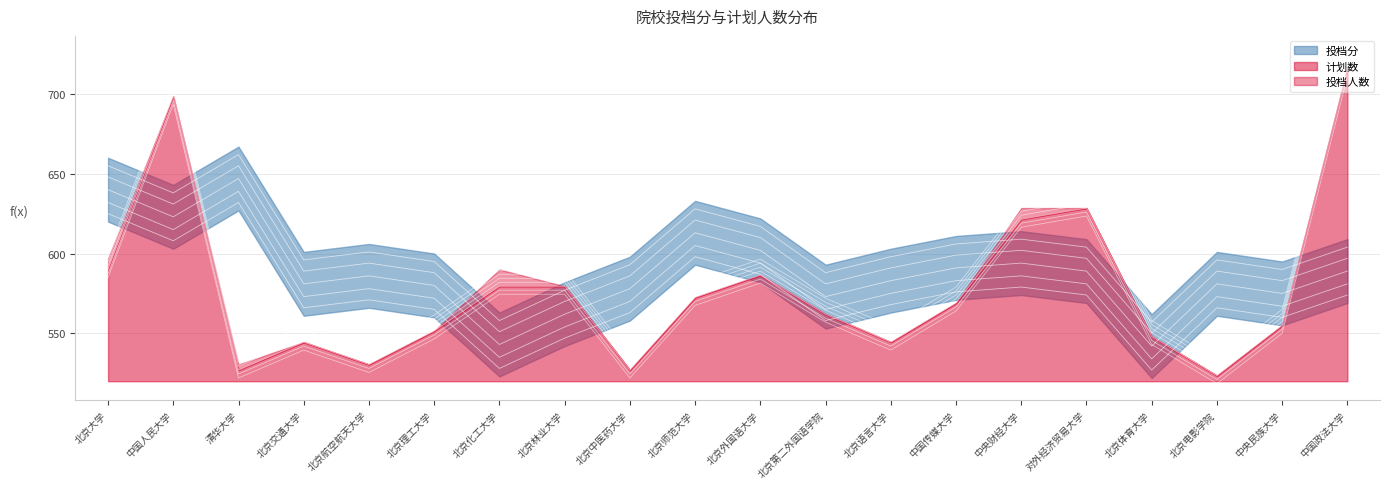

What is the value of the 投档分 point at the 19th from the left?

560.0